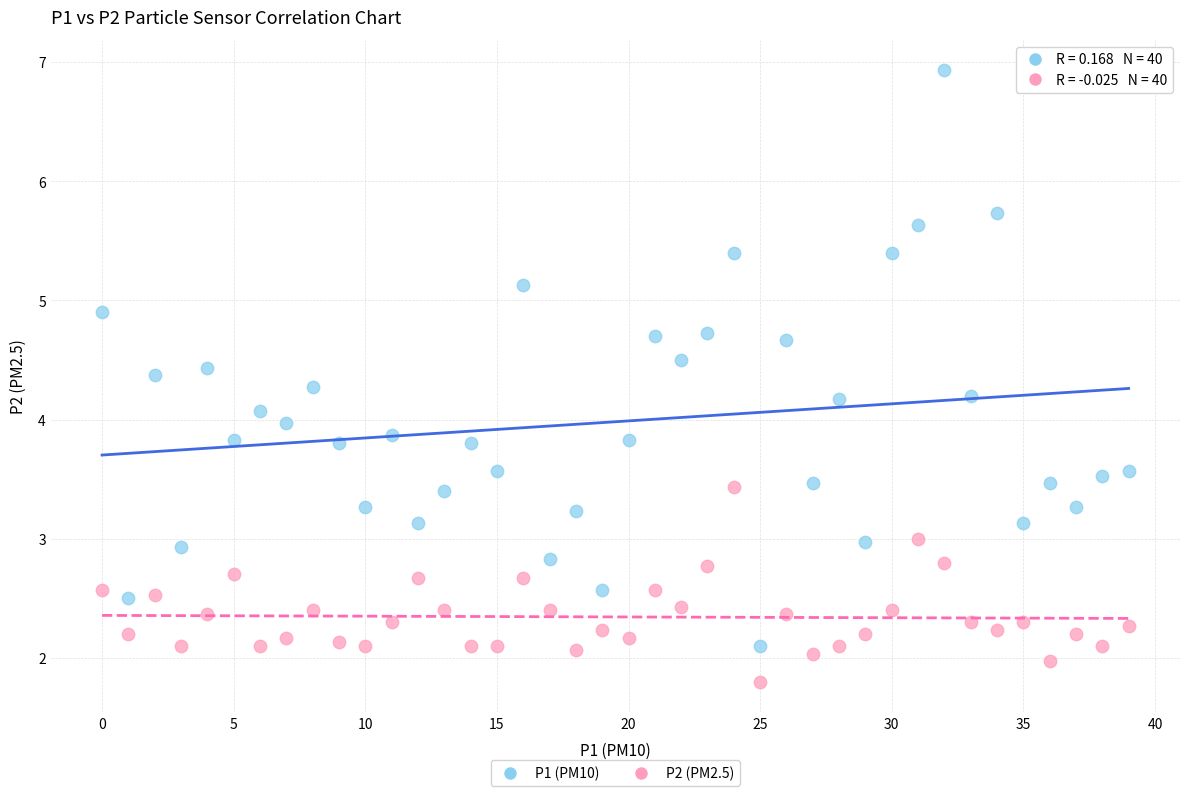

Which series contains the lowest Y value?

P2 (PM2.5)